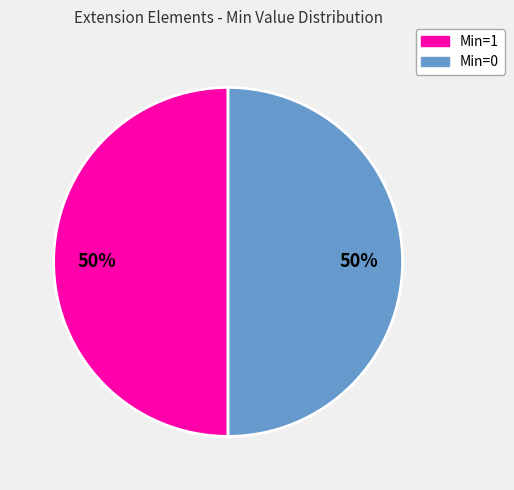

Combined, do Min=0 and Min=1 account for over 50%?

Yes